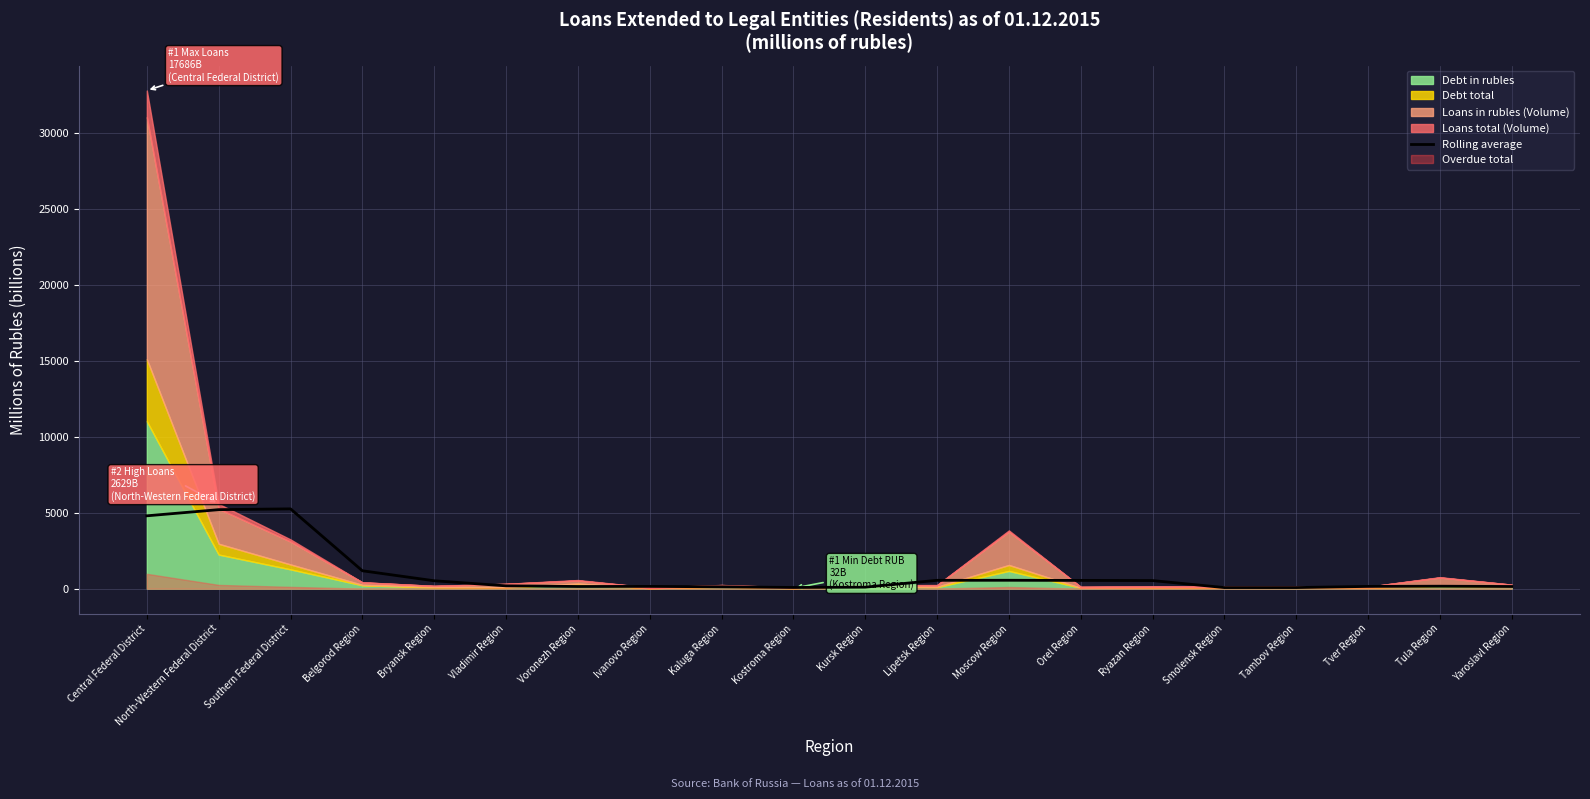

Read the value at Kostroma Region.

80.9